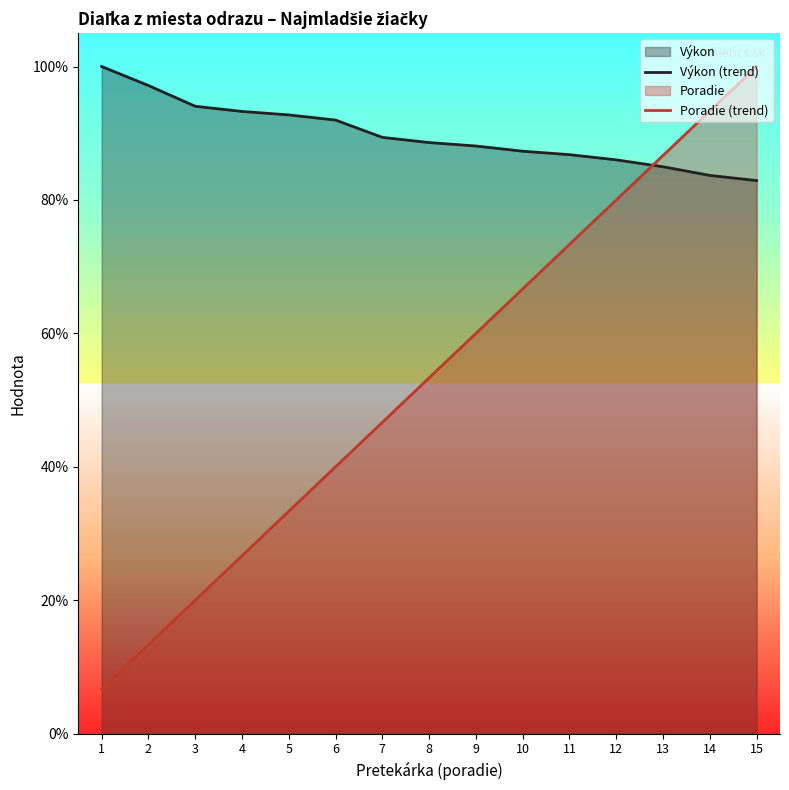

Is it true that Výkon (trend) equals 100.0 at 1?

True